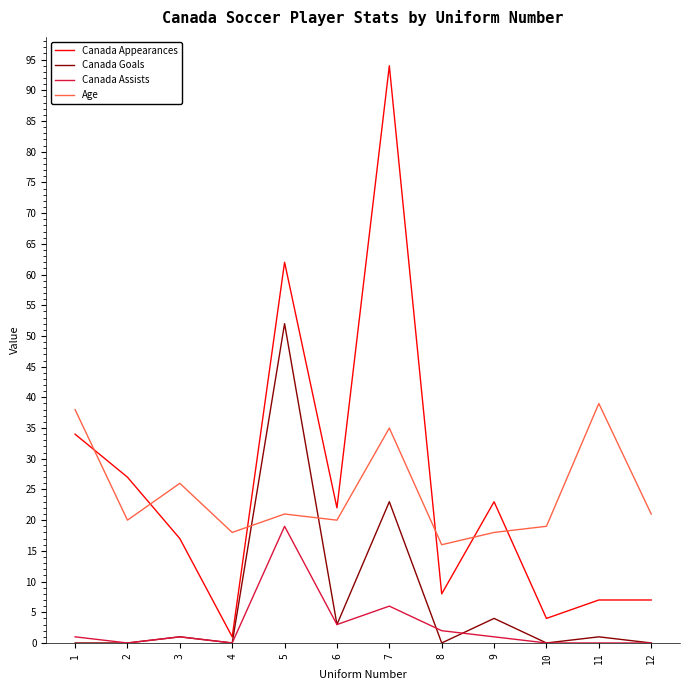

At which label does Canada Appearances reach its peak?

7